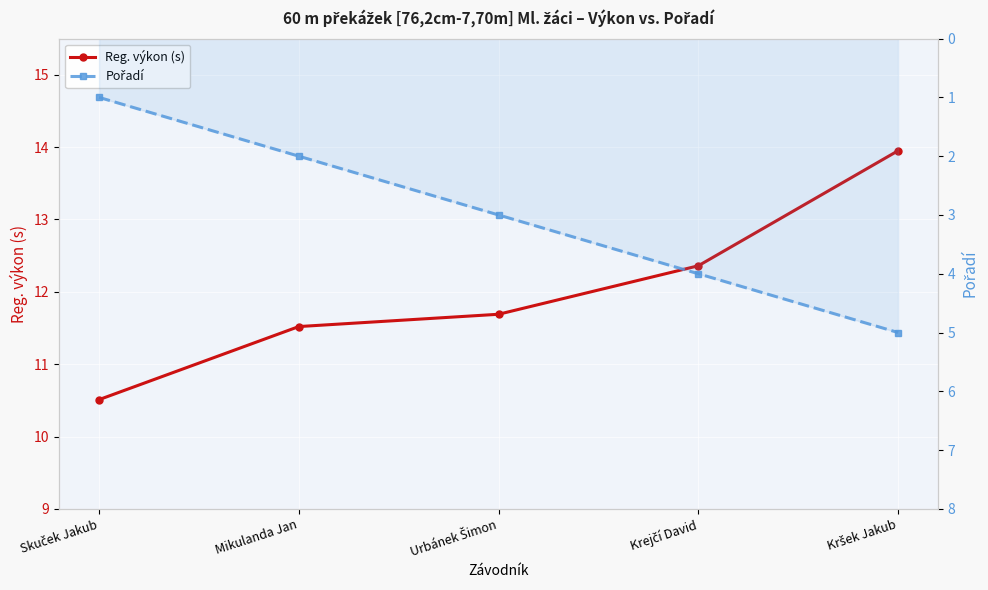

What is the label of the 3rd point from the right?

Urbánek Šimon